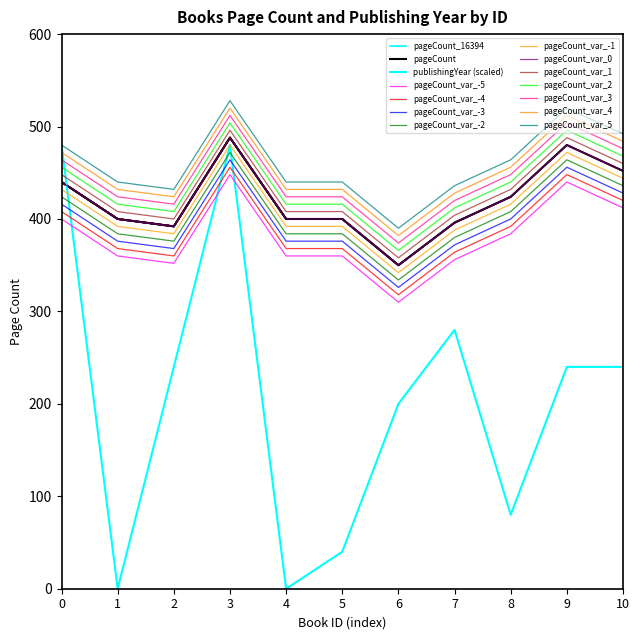

True or false: pageCount and publishingYear intersect in this chart.

True